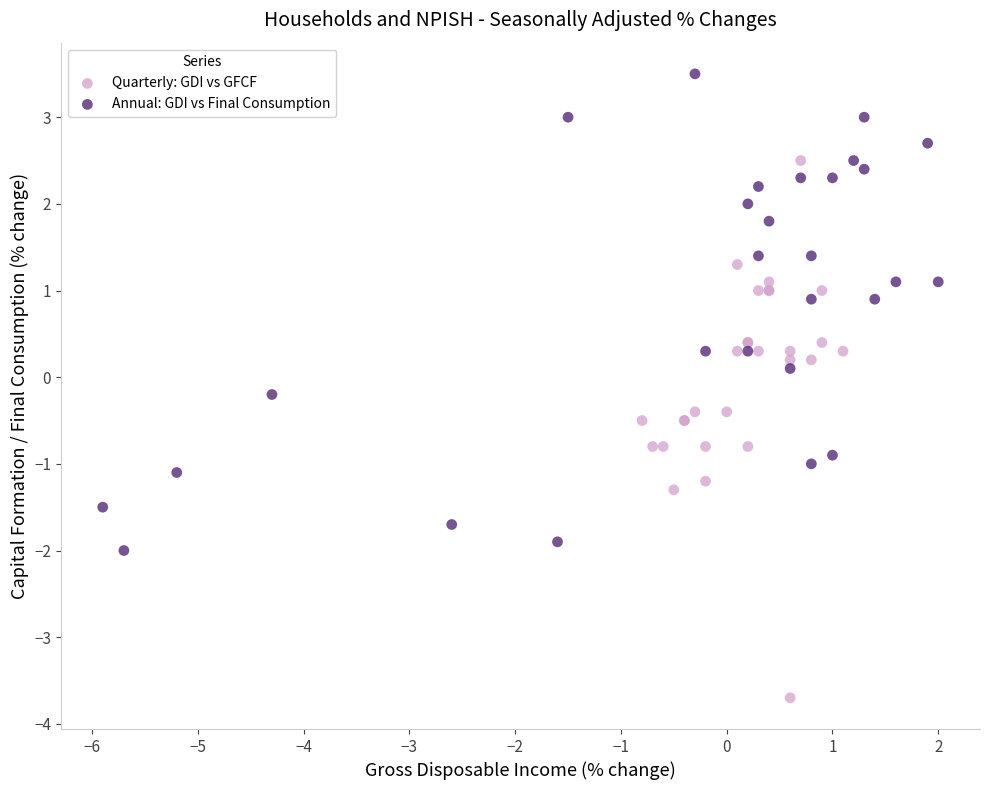

What are all the series names shown in the legend?

Quarterly: GDI vs GFCF, Annual: GDI vs Final Consumption